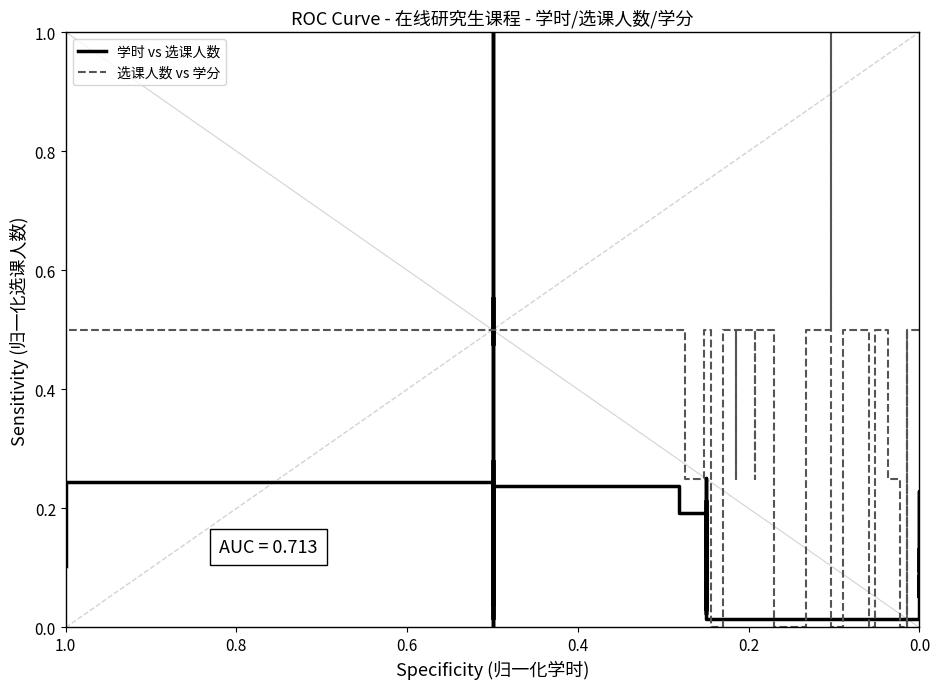

Which category has the lowest value in the 选课人数 vs 学分 series?

0.2